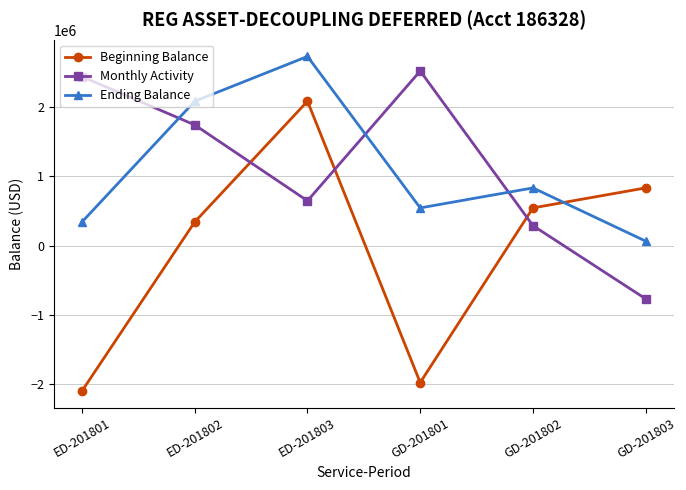

What is the label of the 2nd point from the left?

ED-201802